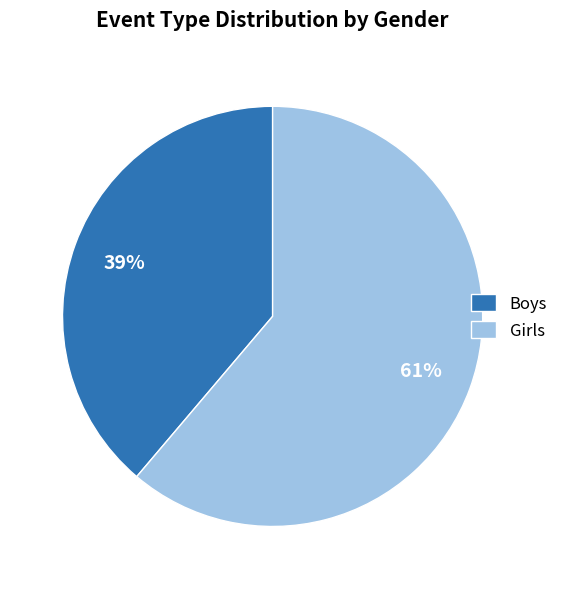

Combined, do Girls and Boys account for over 50%?

Yes